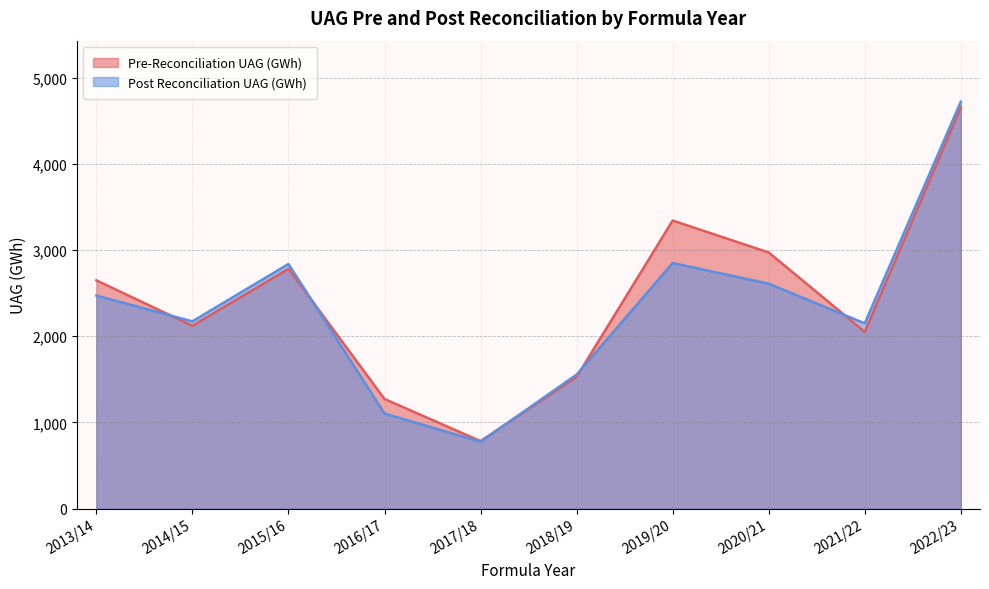

Is the value of Post Reconciliation UAG (GWh) at 2013/14 greater than the value of Pre-Reconciliation UAG (GWh) at 2016/17?

Yes